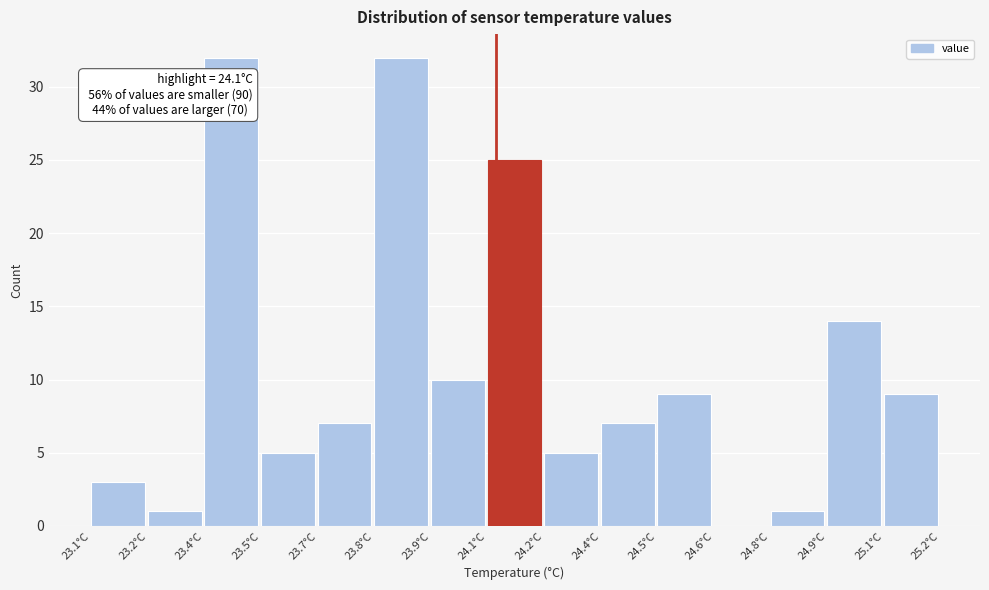

Reading left to right, what are all the values shown in this chart?

23.1°C=3	23.2°C=1	23.4°C=32	23.5°C=5	23.7°C=7	23.8°C=32	23.9°C=10	24.1°C=25	24.2°C=5	24.4°C=7	24.5°C=9	24.6°C=0	24.8°C=1	24.9°C=14	25.1°C=9